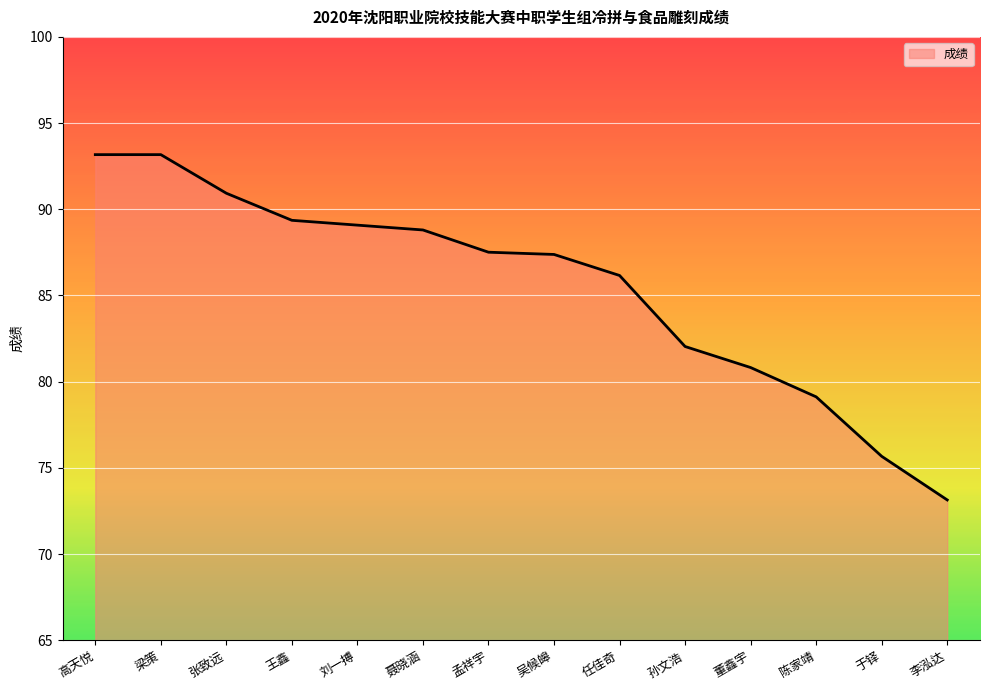

What position from the right is 陈家靖?

3